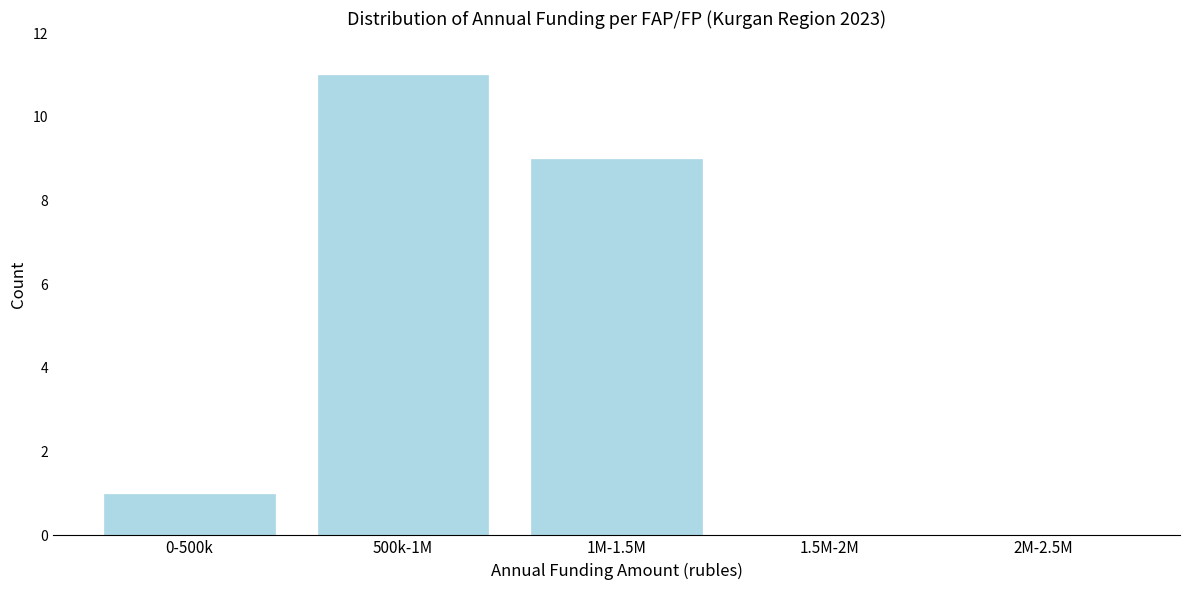

Reading left to right, what are all the values shown in this chart?

0-500k=1	500k-1M=11	1M-1.5M=9	1.5M-2M=0	2M-2.5M=0